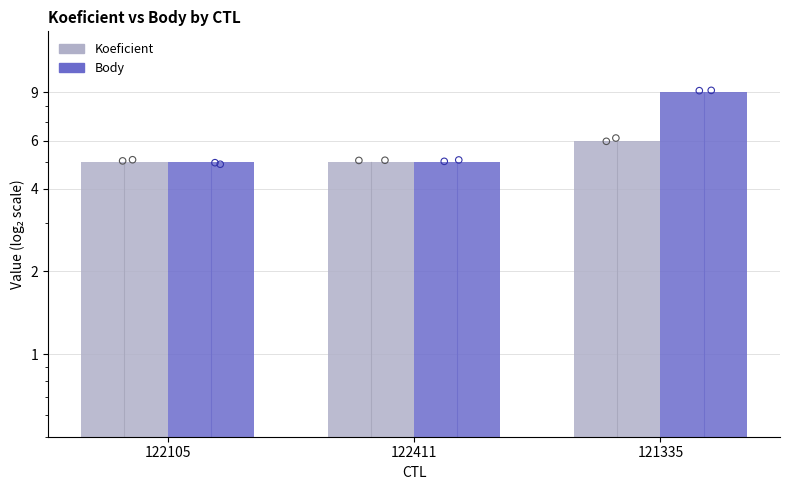

Which series has the largest total across all categories?

Body